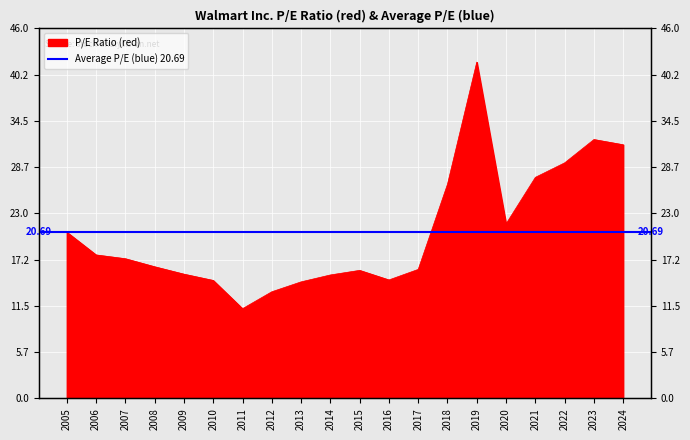

True or false: the data has more than 0 interior local peaks.

True